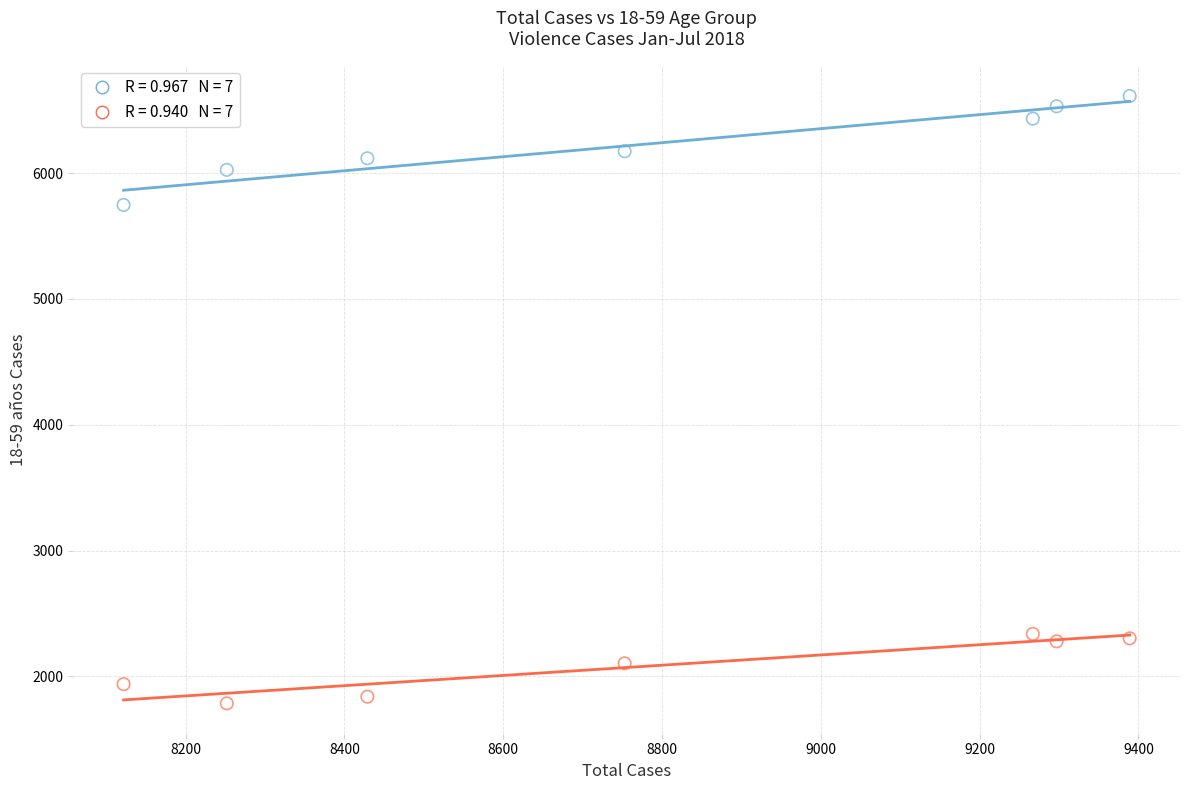

Across all series, what Y value is closest to 4199?

5747